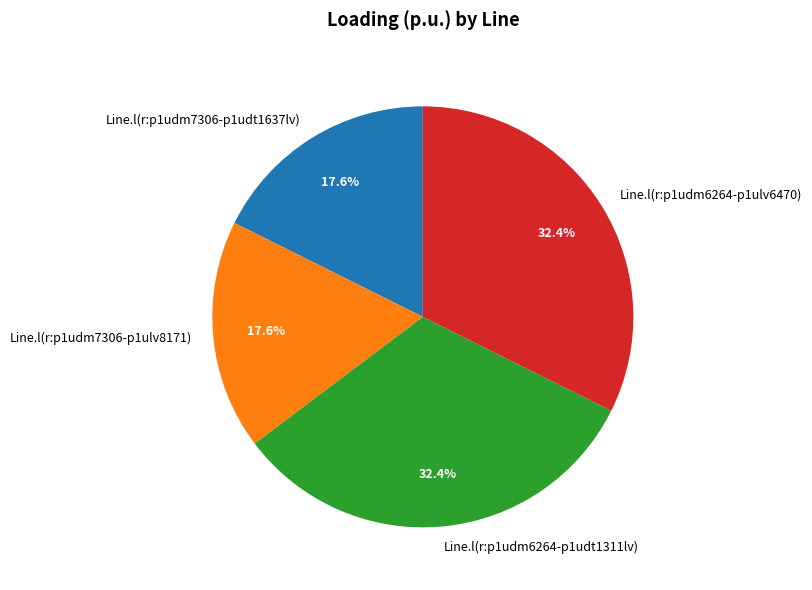

Is there any slice that represents more than half of the pie?

No